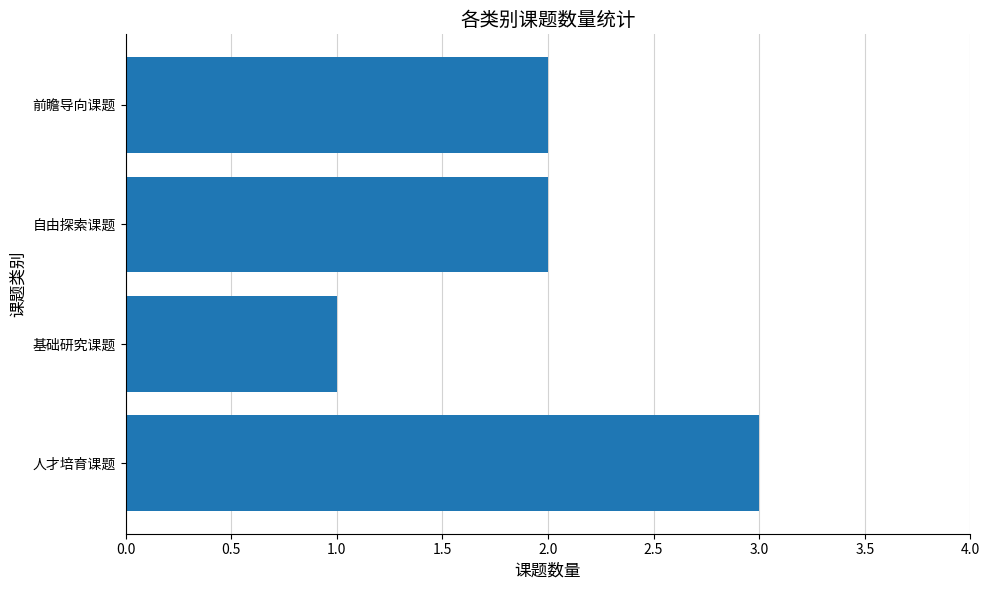

At which category does the chart reach its peak across all series?

人才培育课题